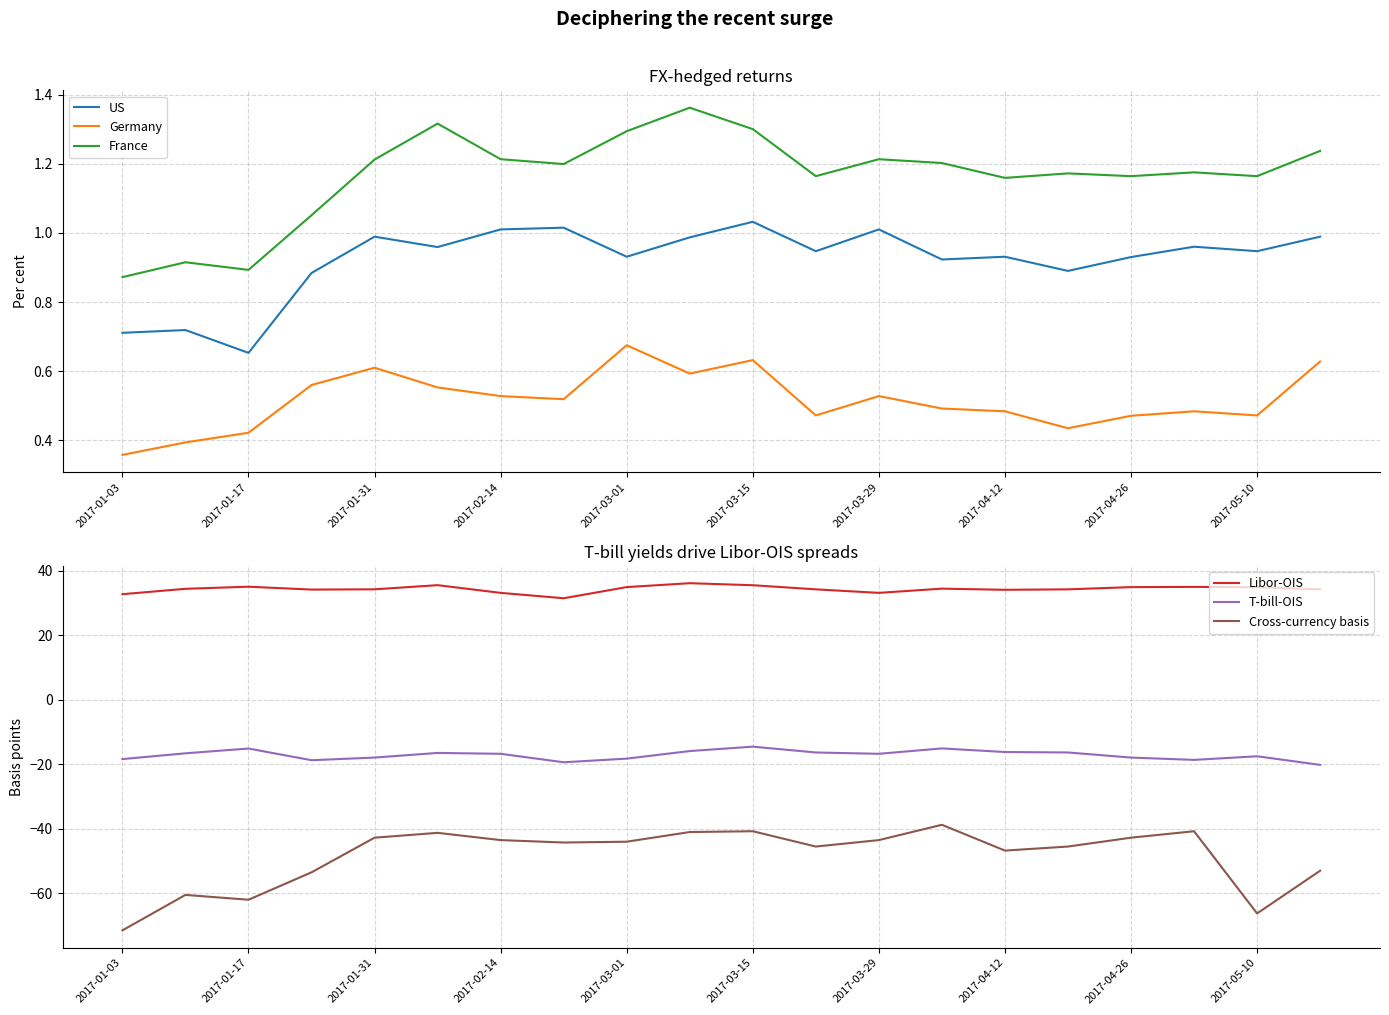

True or false: France has a value of 2.2 at 19.

False